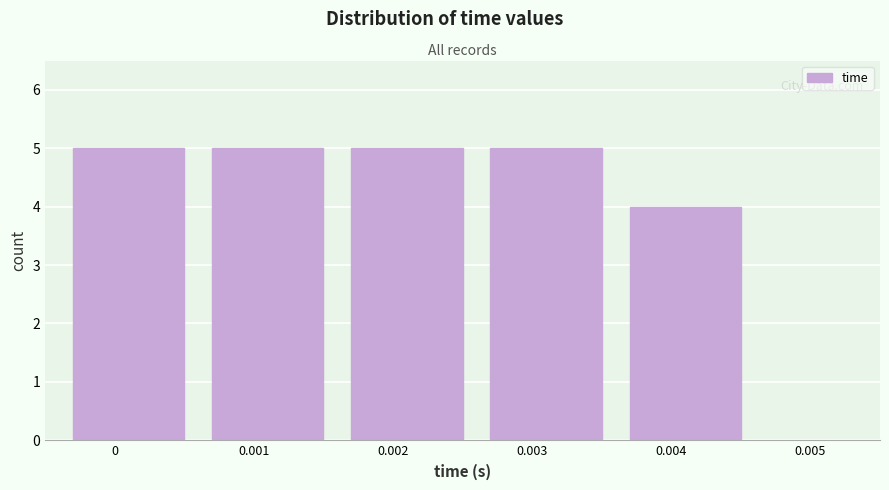

Reading left to right, extract all data points from this chart.

5	5	5	5	4